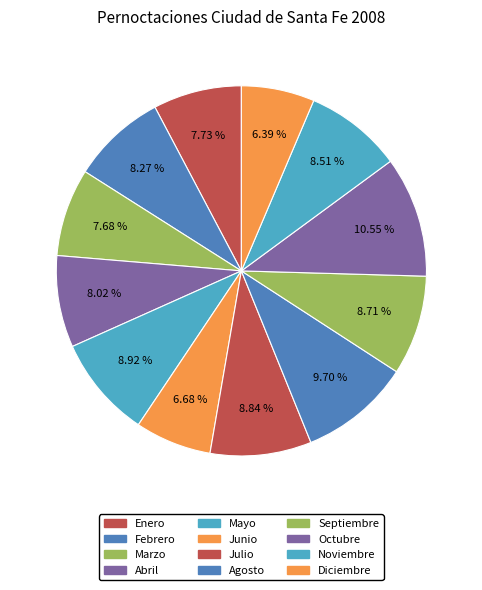

What is the smallest slice in the pie chart?

Diciembre